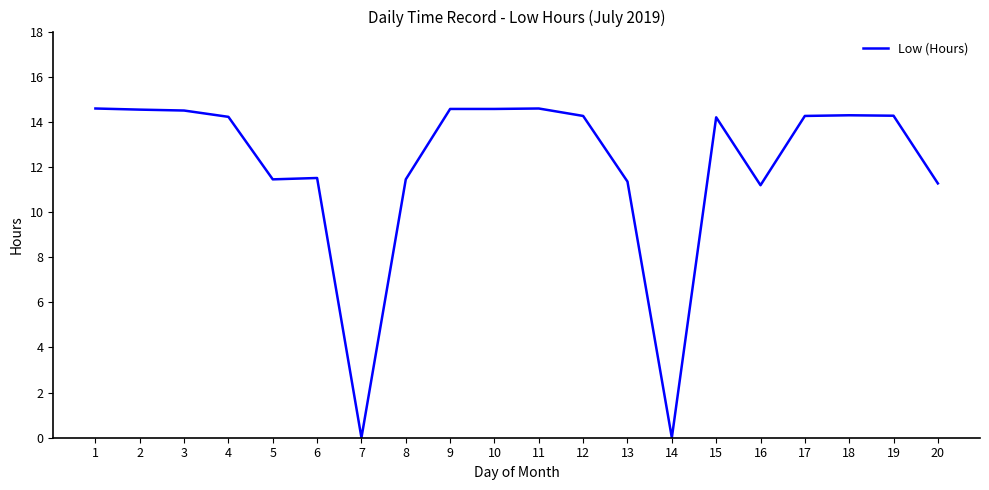

What is the change in value from 3 to 6?

-3.0